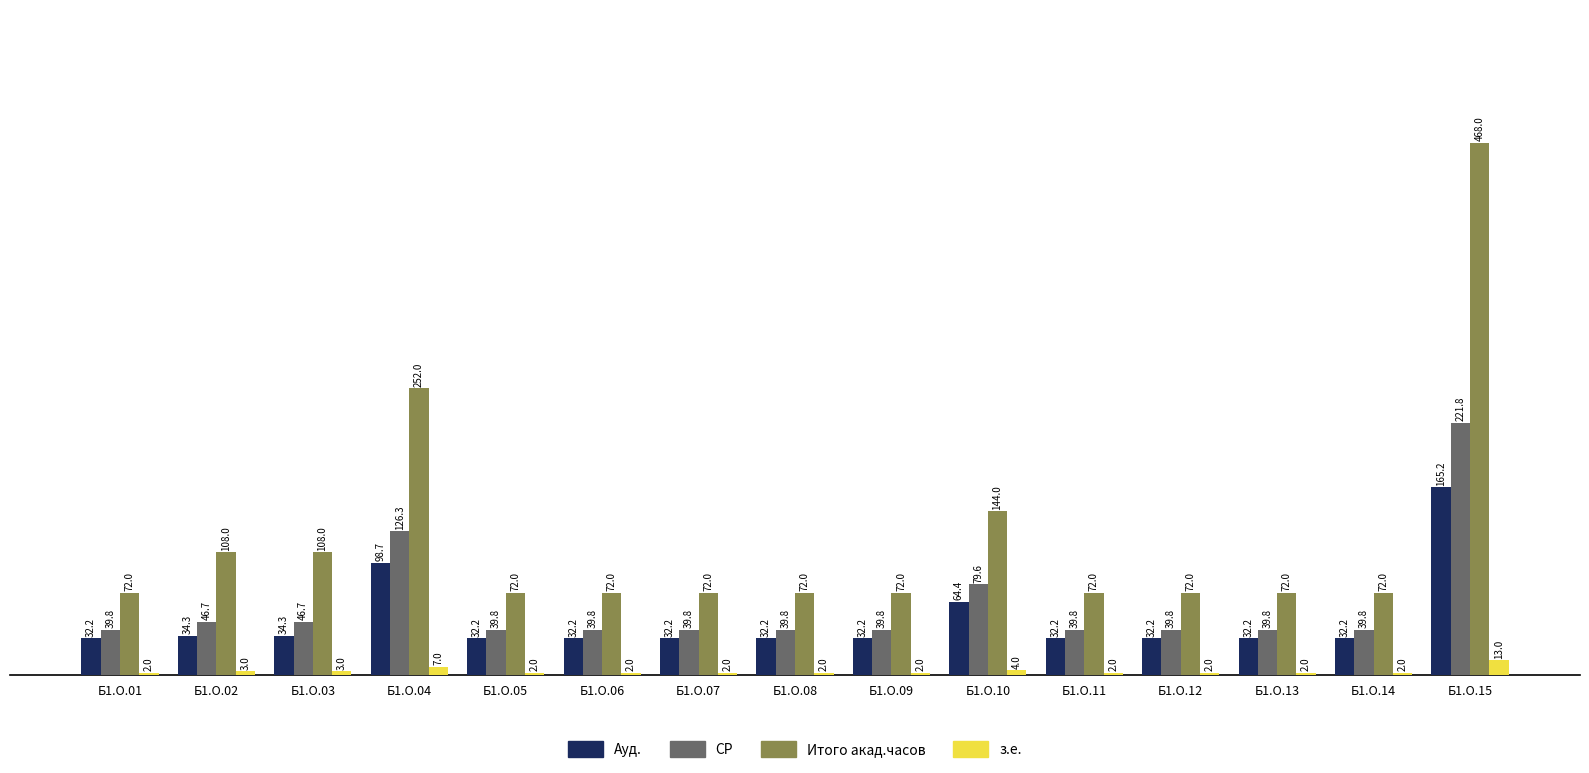

Count the number of categories in the chart.

15